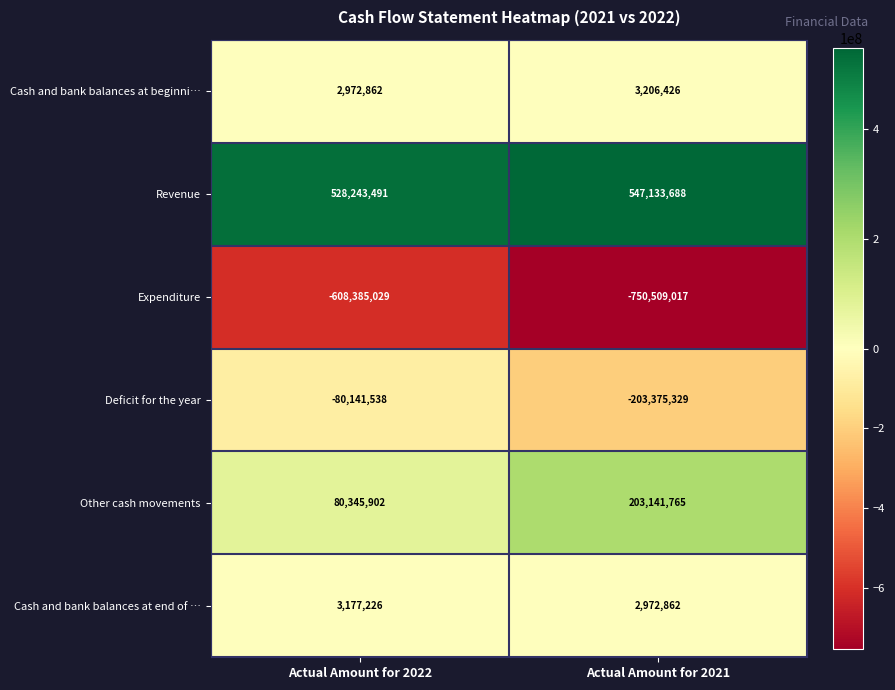

Reading left to right, transcribe all the data shown in this chart.

Cash and bank balances at beginni…: 2972862	3206426
Revenue: 528243491	547133688
Expenditure: -608385029	-750509017
Deficit for the year: -80141538	-203375329
Other cash movements: 80345902	203141765
Cash and bank balances at end of …: 3177226	2972862